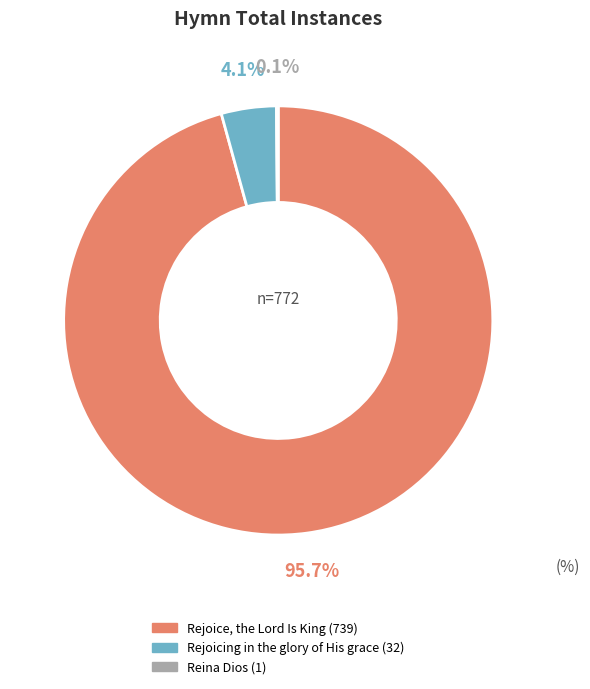

Which category accounts for the majority?

Rejoice, the Lord Is King